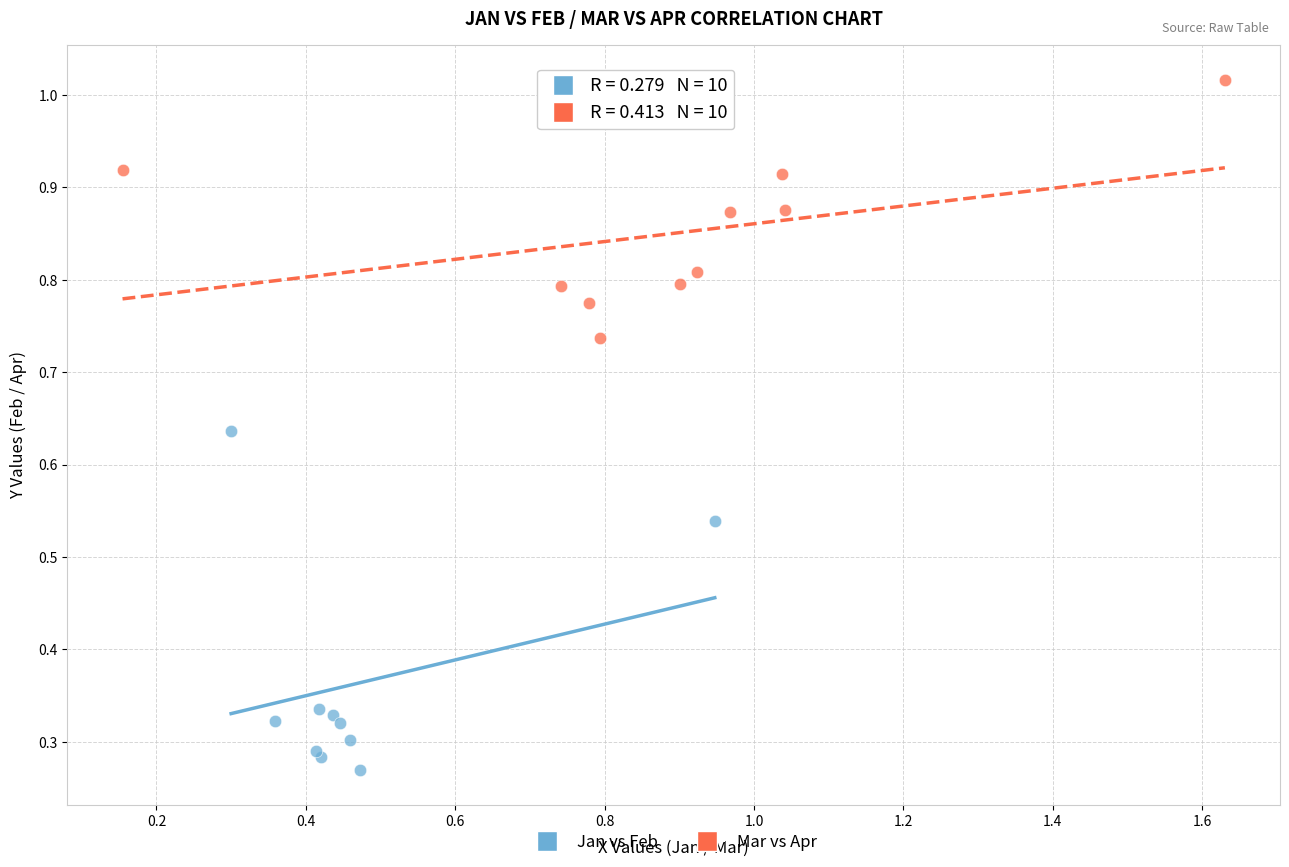

Which series has the widest spread of Y values?

Jan vs Feb